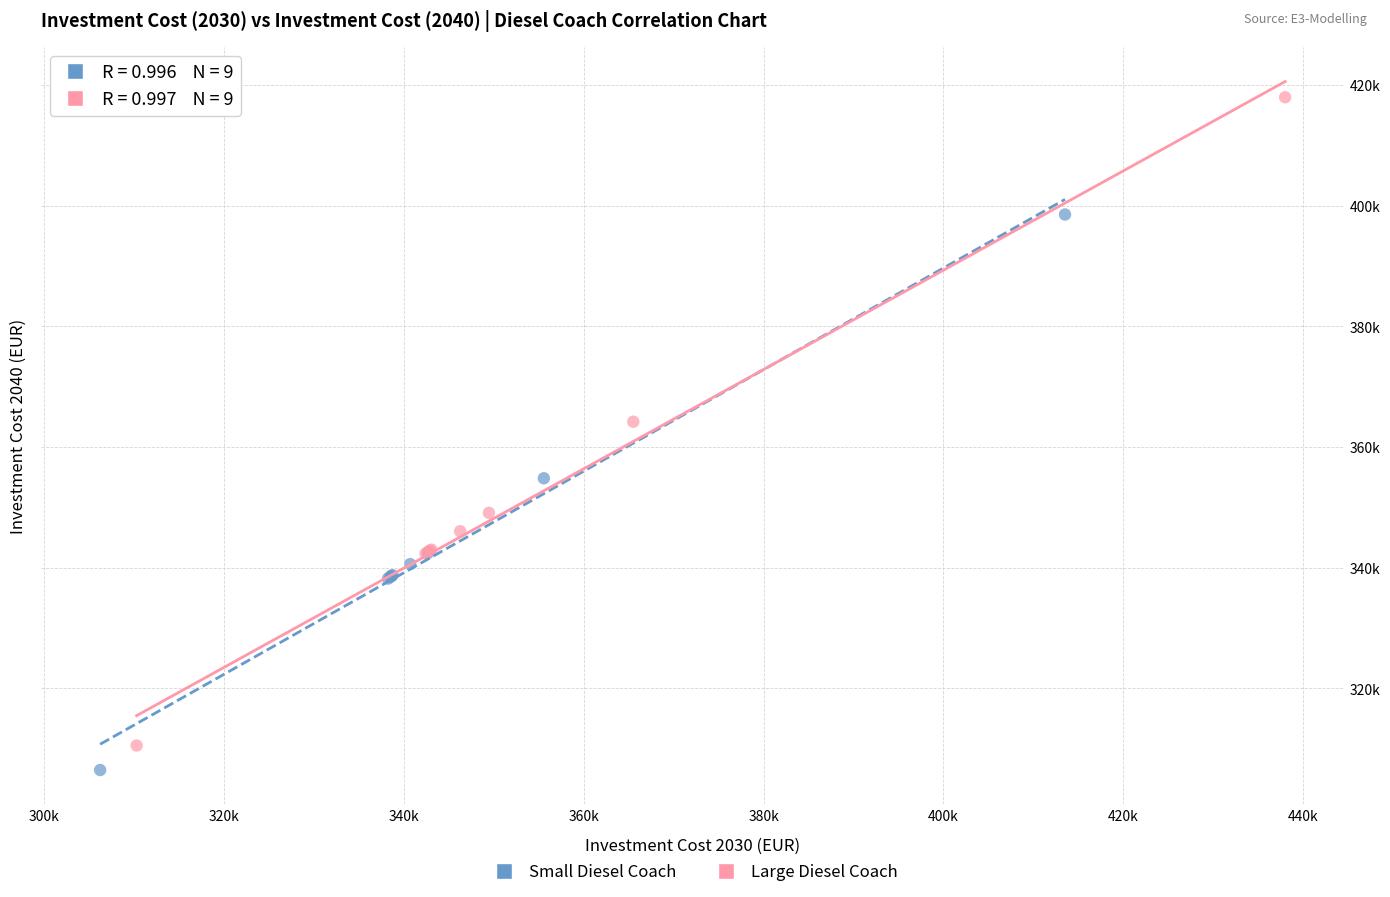

What are all the series names shown in the legend?

Small Diesel Coach, Large Diesel Coach